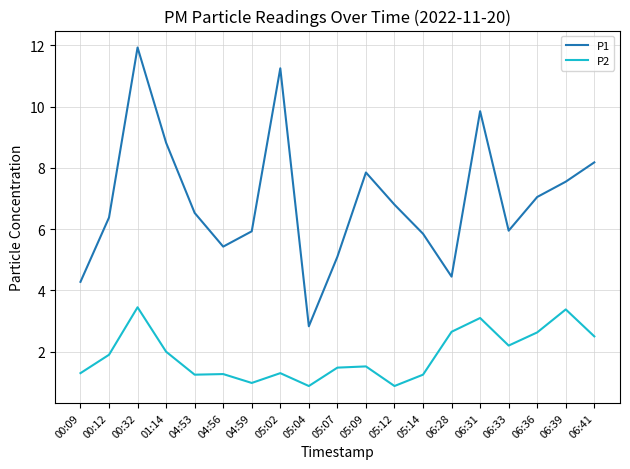

Is the value of P1 at 06:28 greater than the value of P2 at 00:32?

Yes